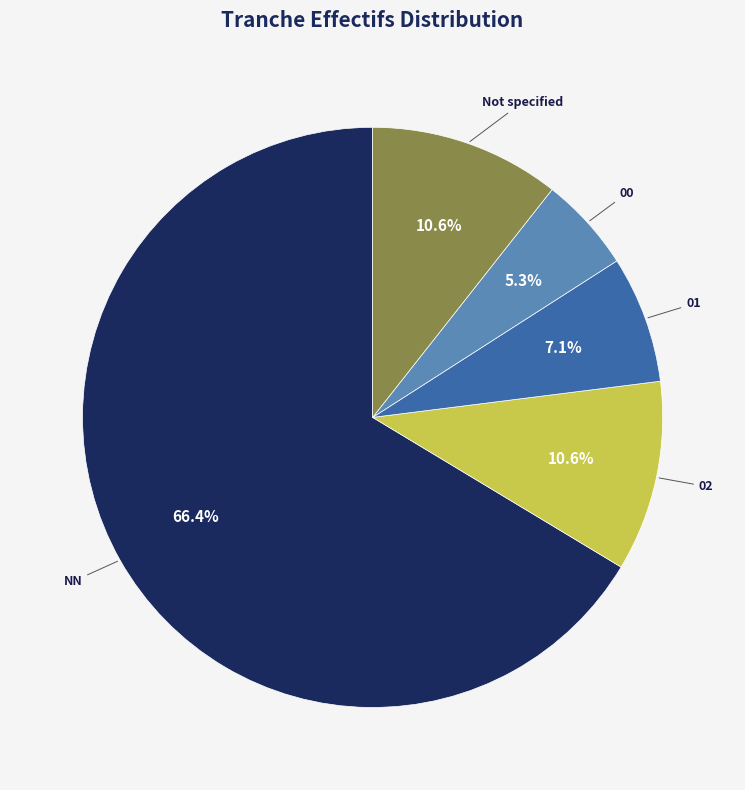

Does any single category account for the majority?

Yes